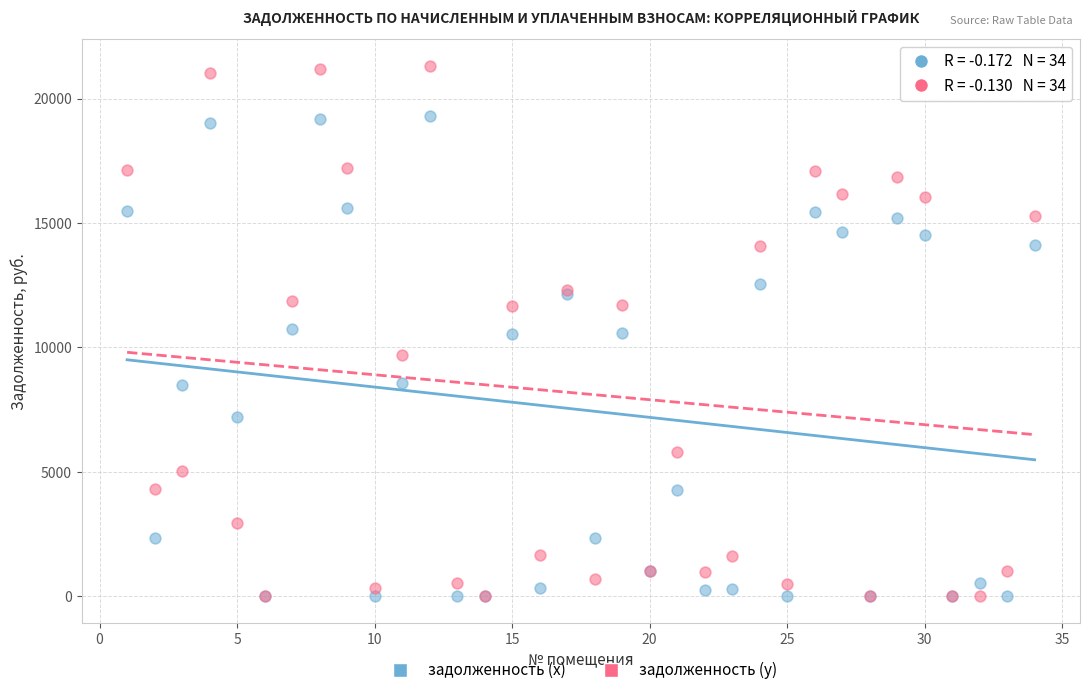

What are all the series names shown in the legend?

задолженность (x), задолженность (y)